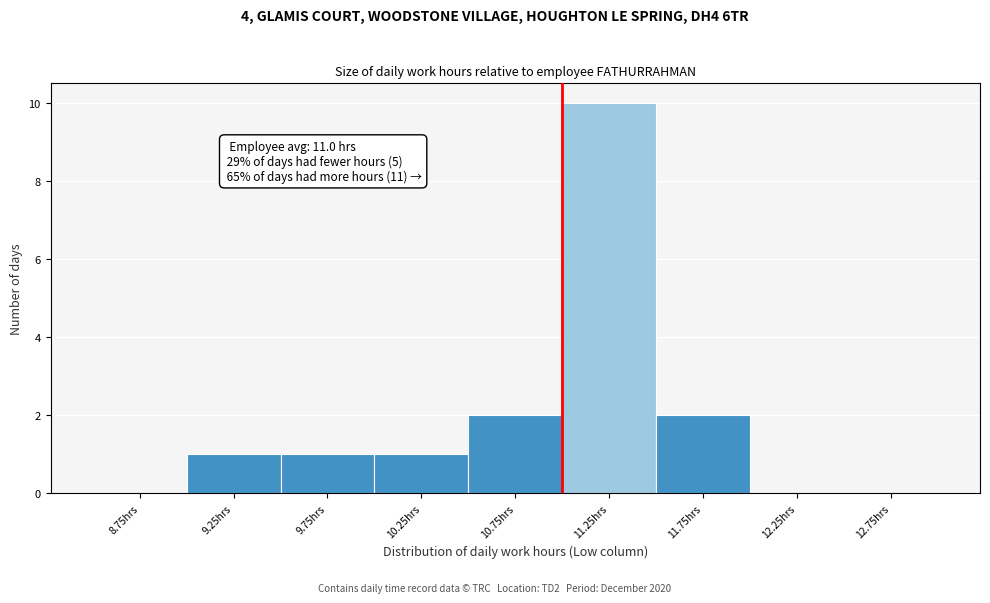

Over which range of the x-axis is the bar tallest?

11.0 to 11.5